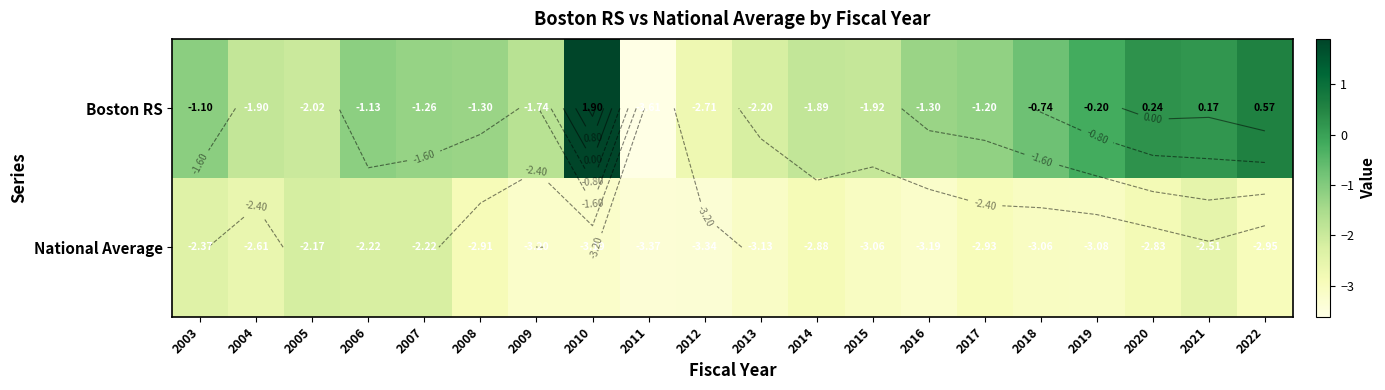

Which series has the widest spread of values?

Boston RS